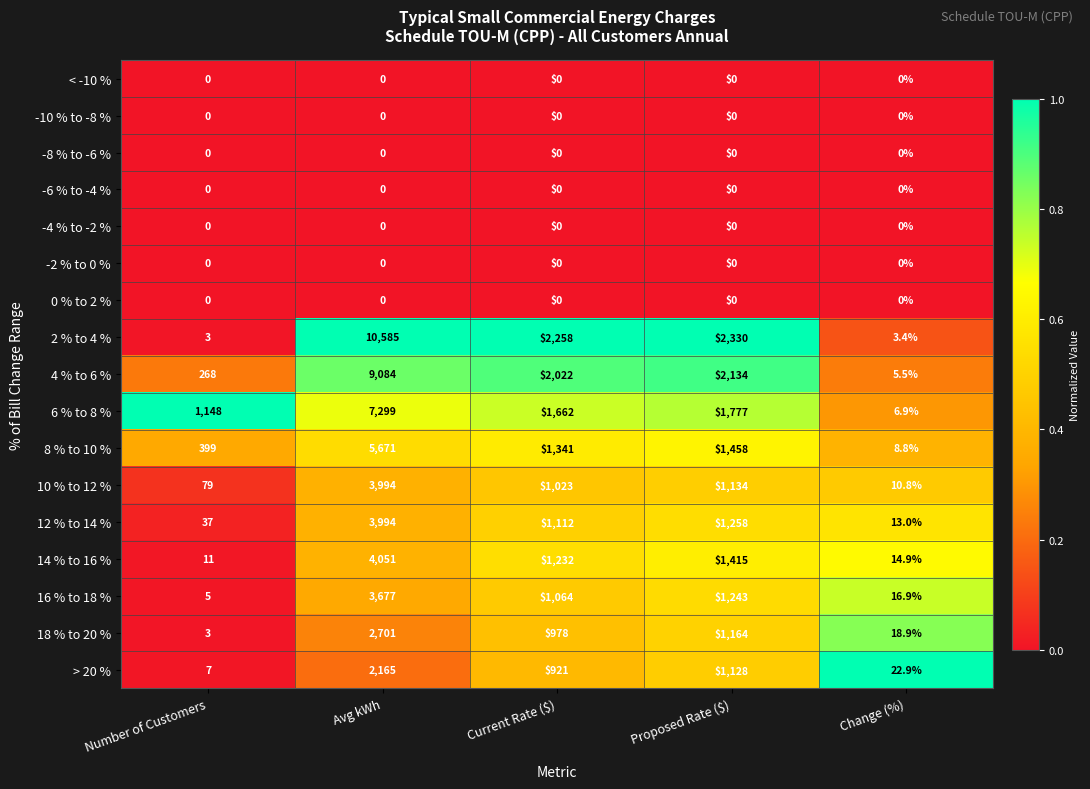

The 16 % to 18 % series shows 1949.1 at Avg kWh. True or false?

False